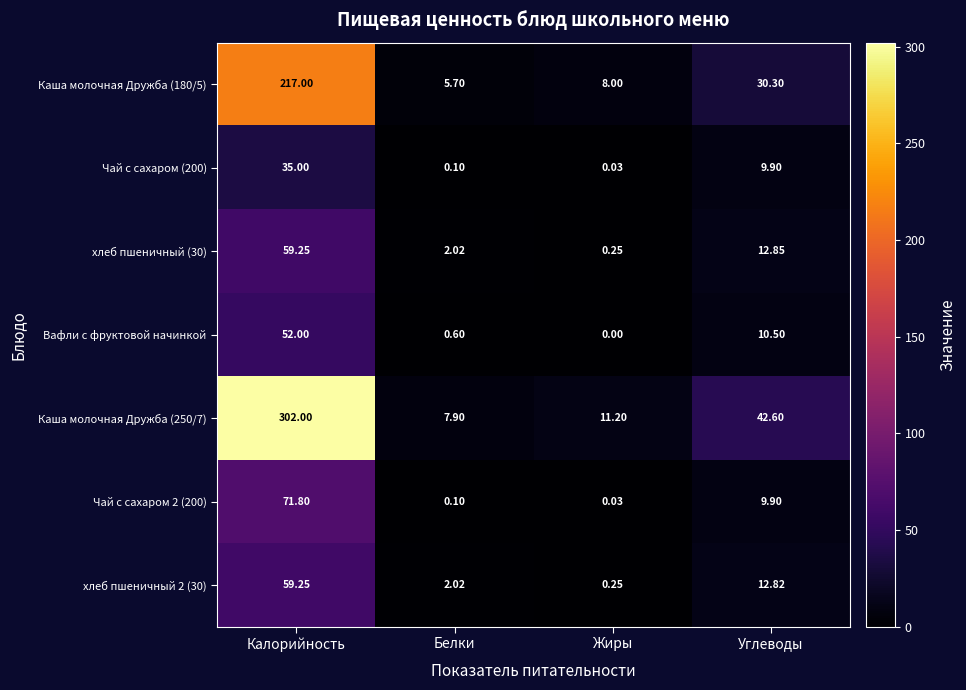

Rank the categories by хлеб пшеничный (30) value from lowest to highest.

Жиры, Белки, Углеводы, Калорийность